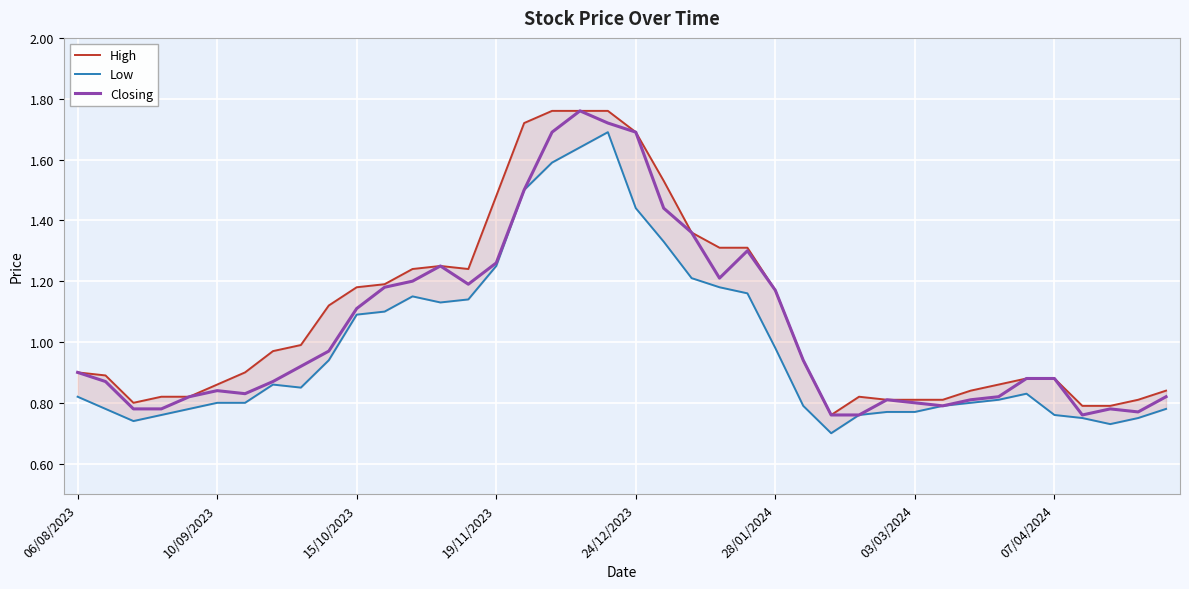

What are all the series names shown in the legend?

High, Low, Closing